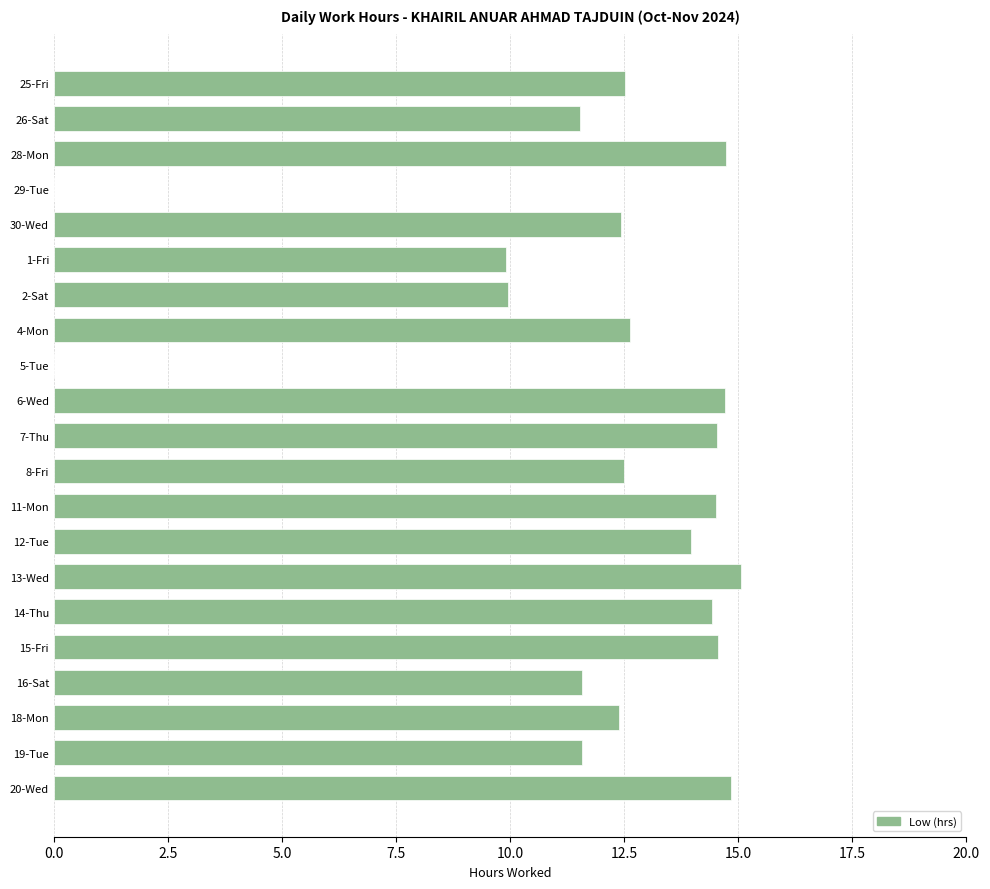

What is the greatest value displayed?

15.1